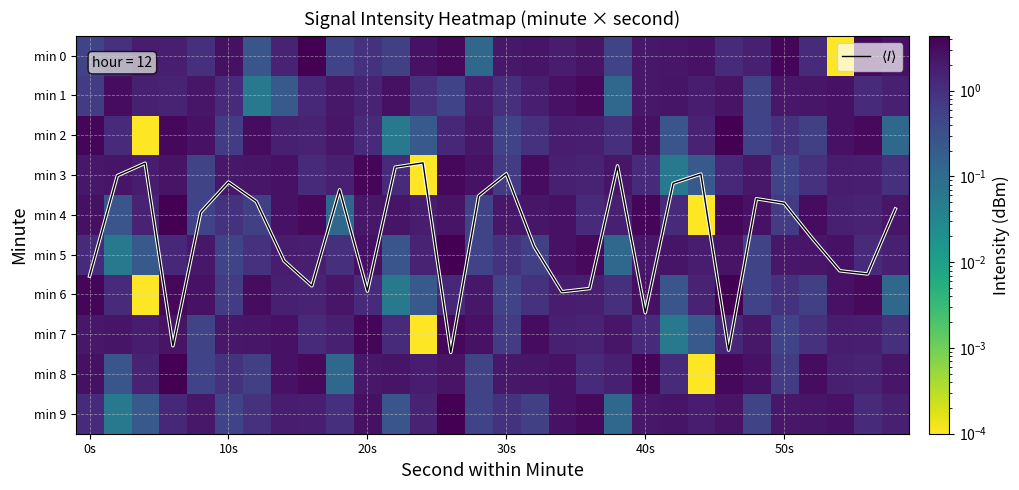

Which has a higher value, 22 or 26?

26